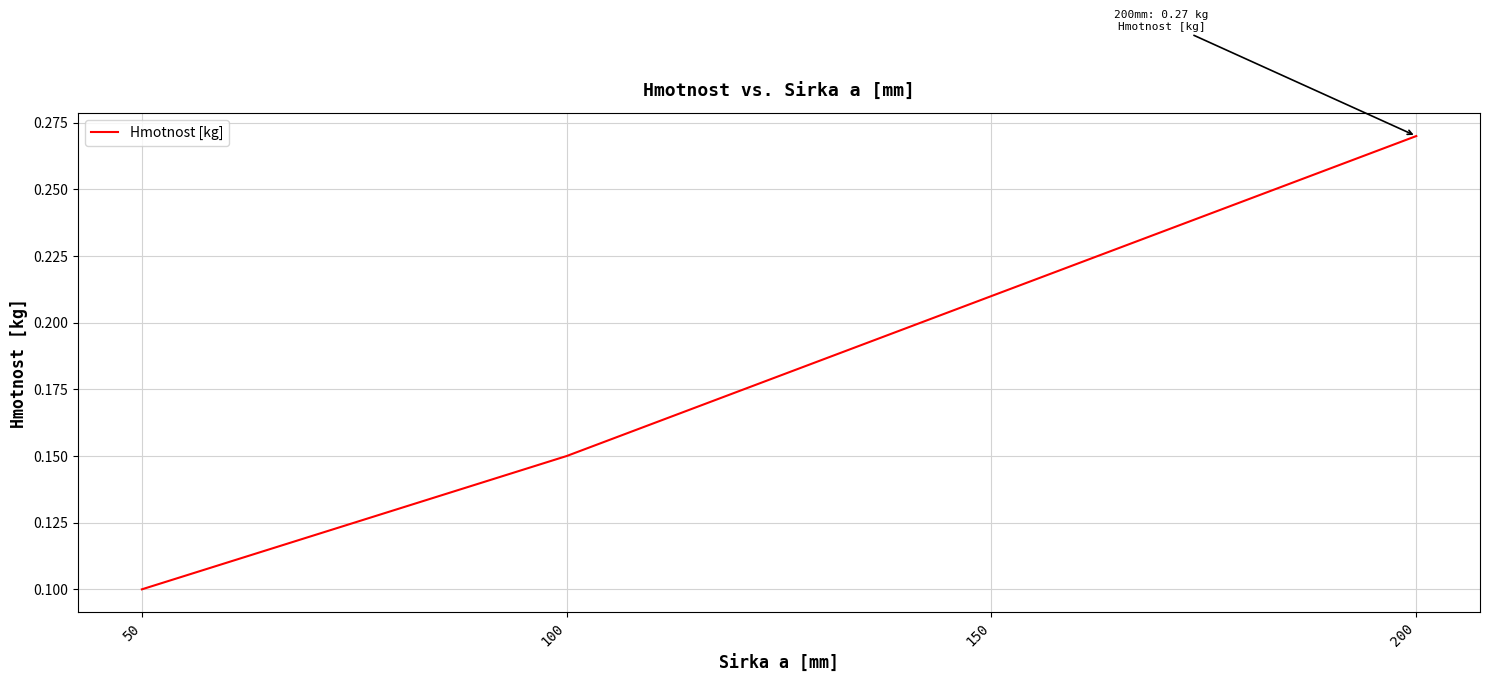

Is it true that the value at 200 is 0.4?

False